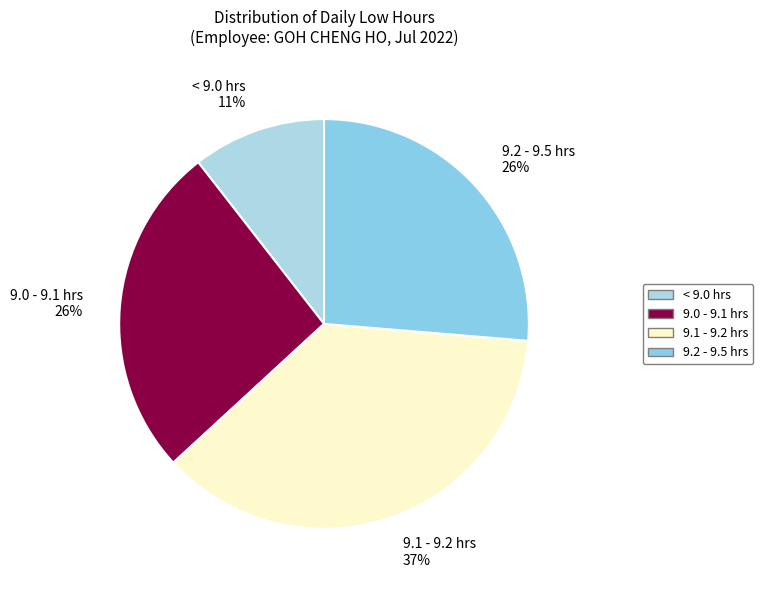

Is it true that 9.0 - 9.1 hrs 26% is 26% of the pie?

True